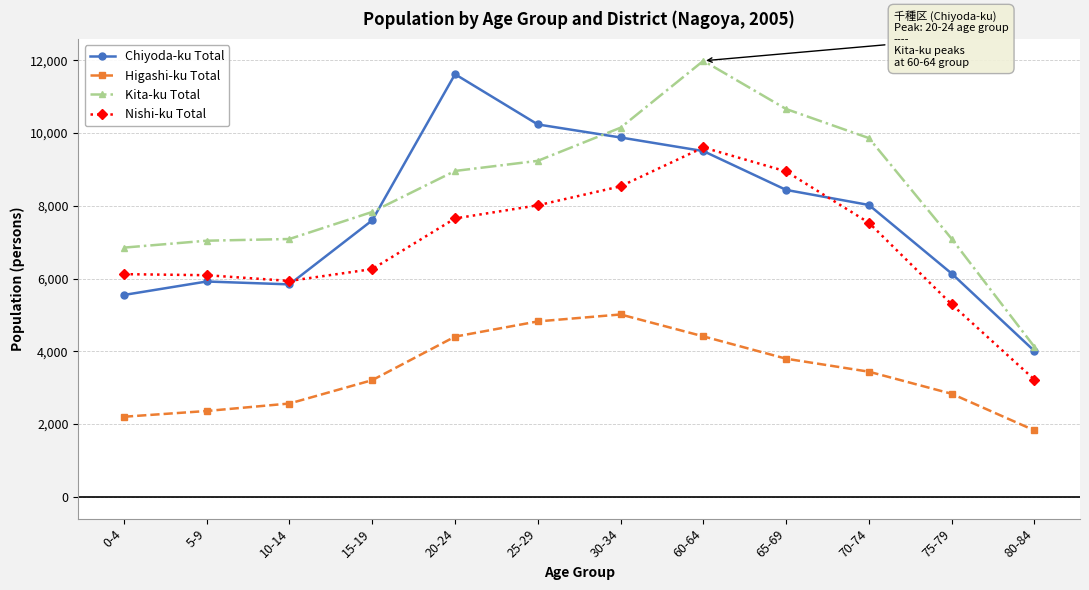

What are all the series names shown in the legend?

Chiyoda-ku Total, Higashi-ku Total, Kita-ku Total, Nishi-ku Total